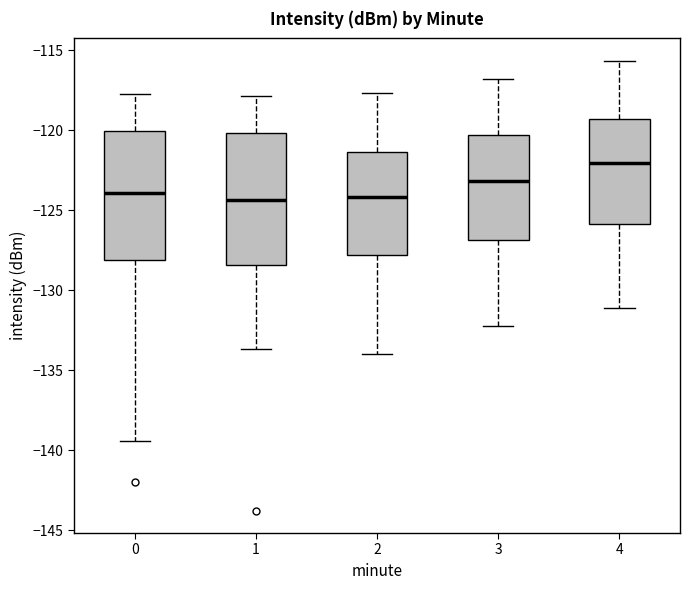

Where does the median line of the box at x = 3 sit on the y-axis? The values are not printed on the chart, so give them approximately, as read against the axis.

-123.0